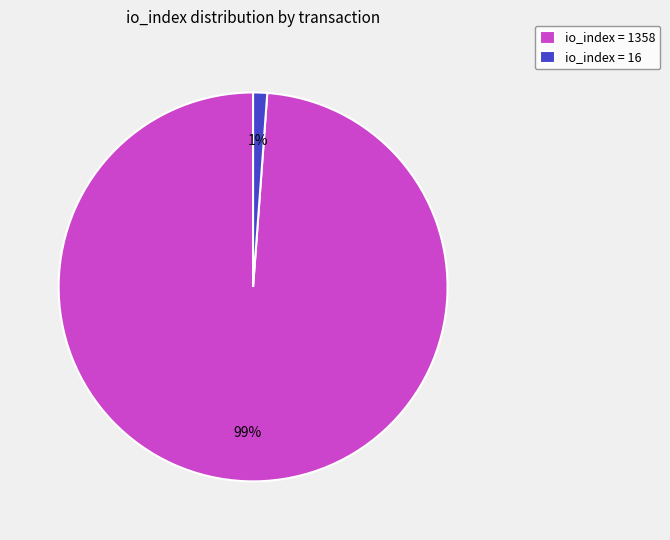

Which category has the smallest portion of the pie?

io_index = 16